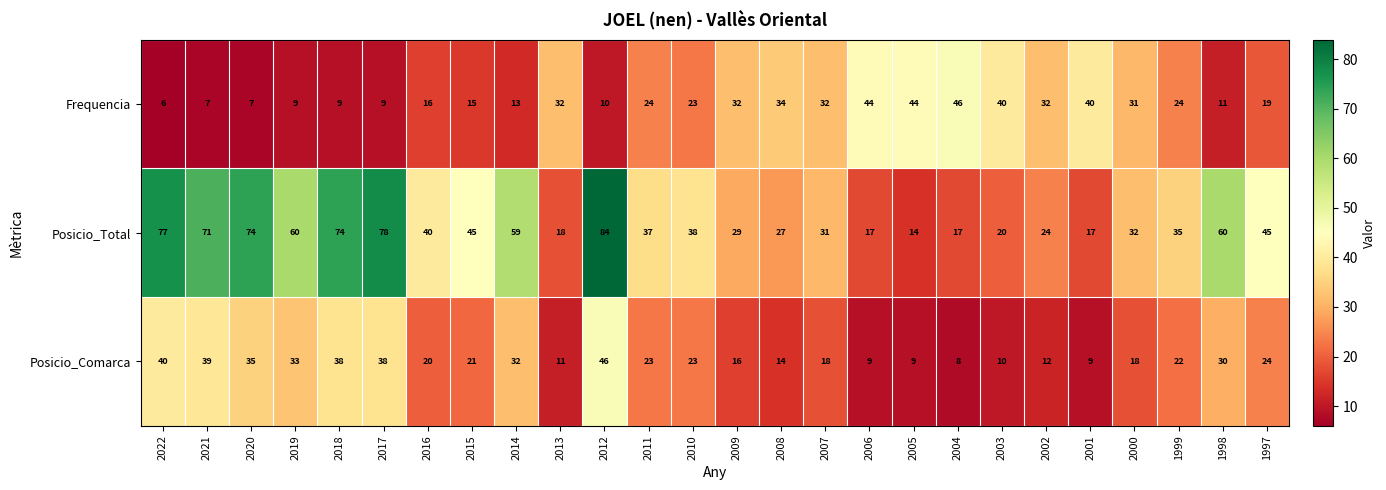

Is it true that Posicio_Comarca equals 25 at 2009?

False